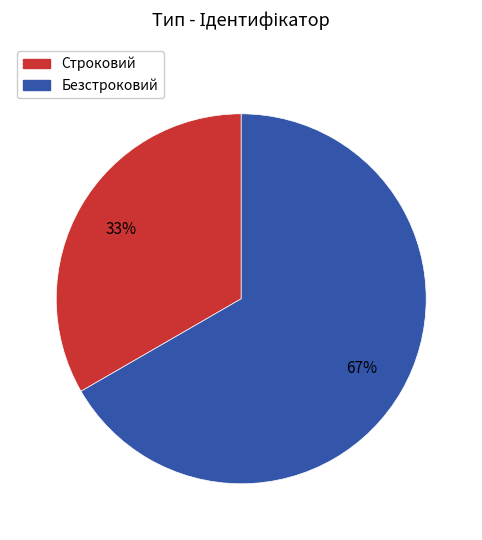

Is it true that Строковий is 33% of the pie?

True